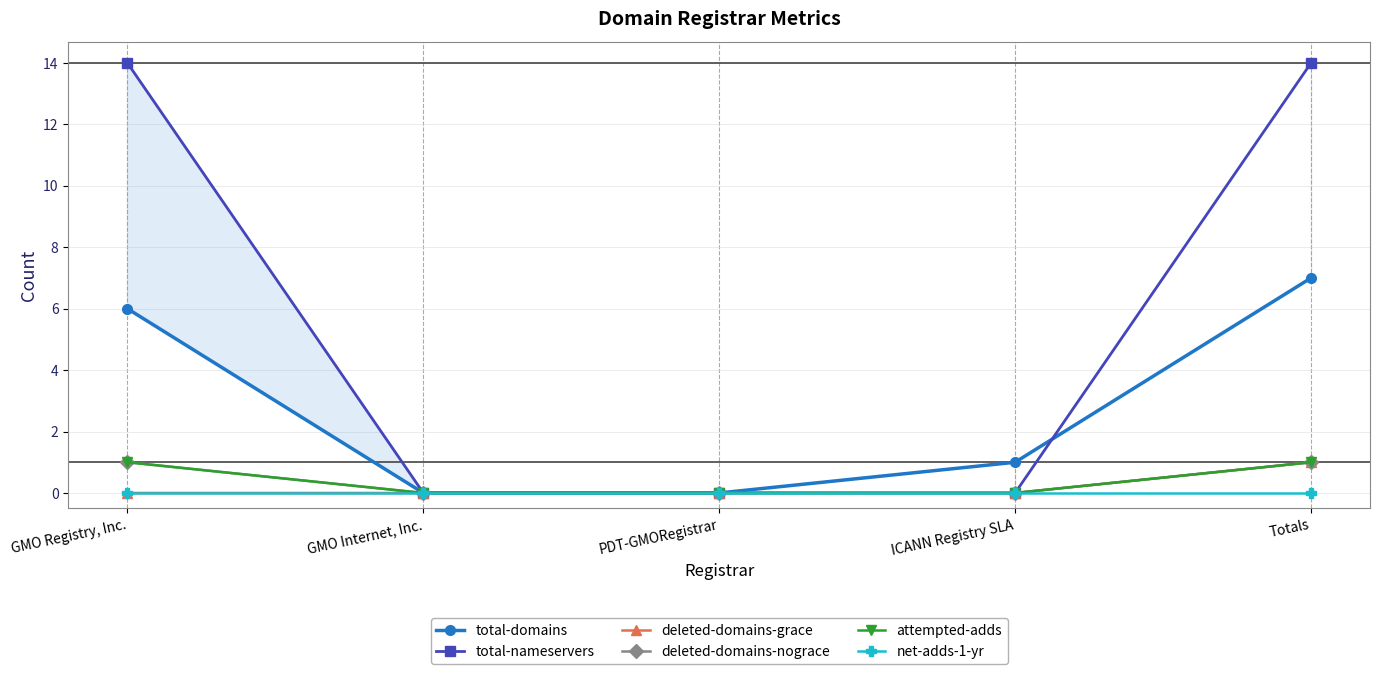

After their last crossing, which series has the higher values: total-nameservers or total-domains?

total-nameservers